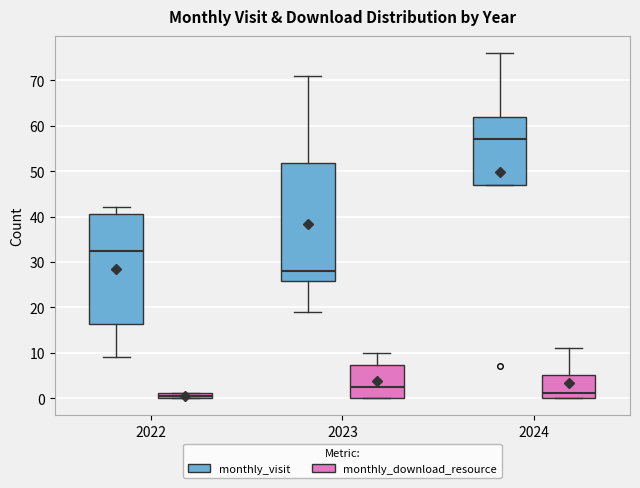

Where does the upper whisker of the box for 2024 (monthly_download_resource) end on the y-axis? The values are not printed on the chart, so give them approximately, as read against the axis.

11